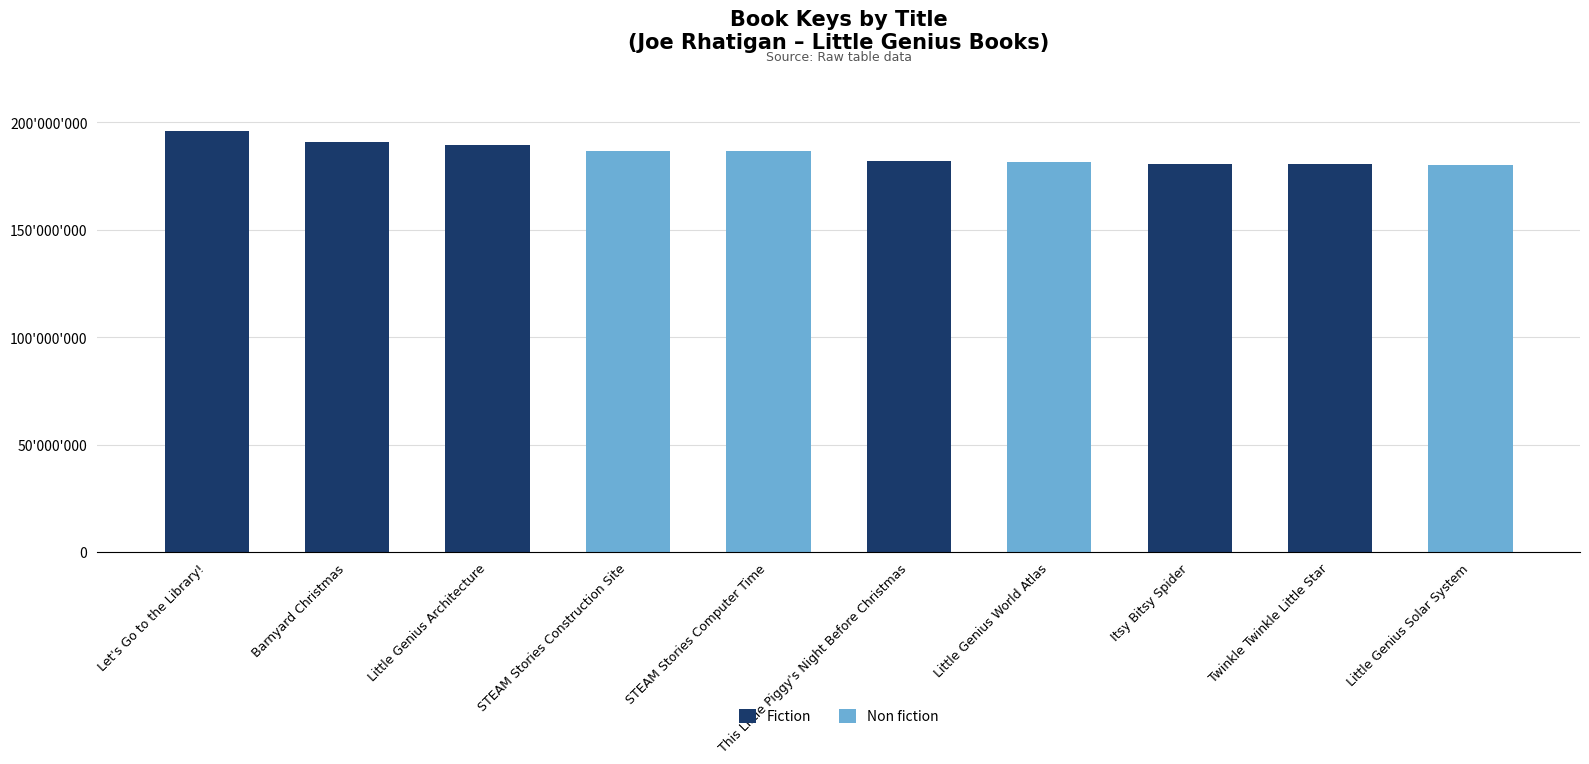

Does the chart contain stacked bars?

Yes